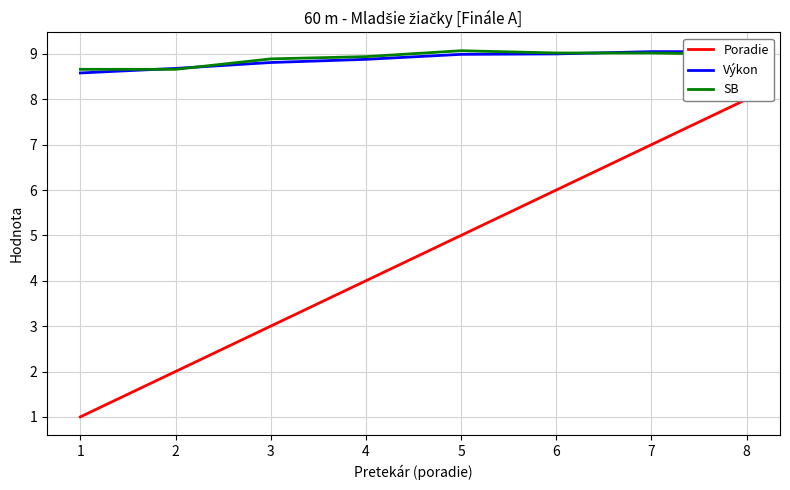

What is the value of the SB point at the 8th from the left?

9.0